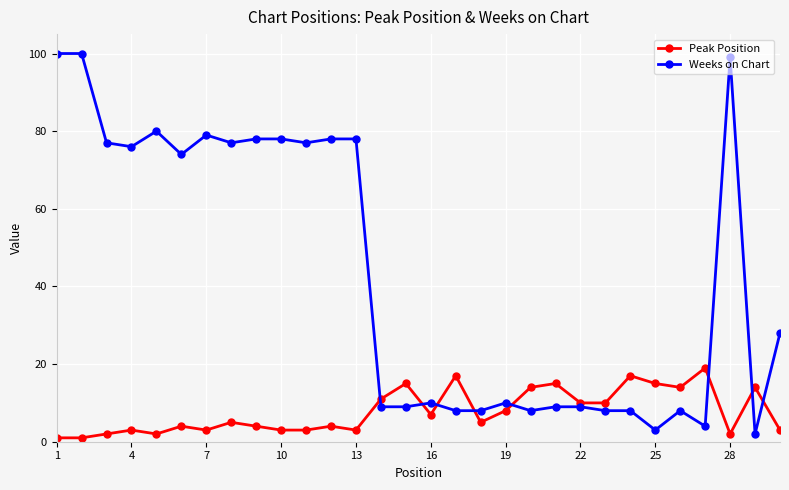

What is the smallest value displayed?

1